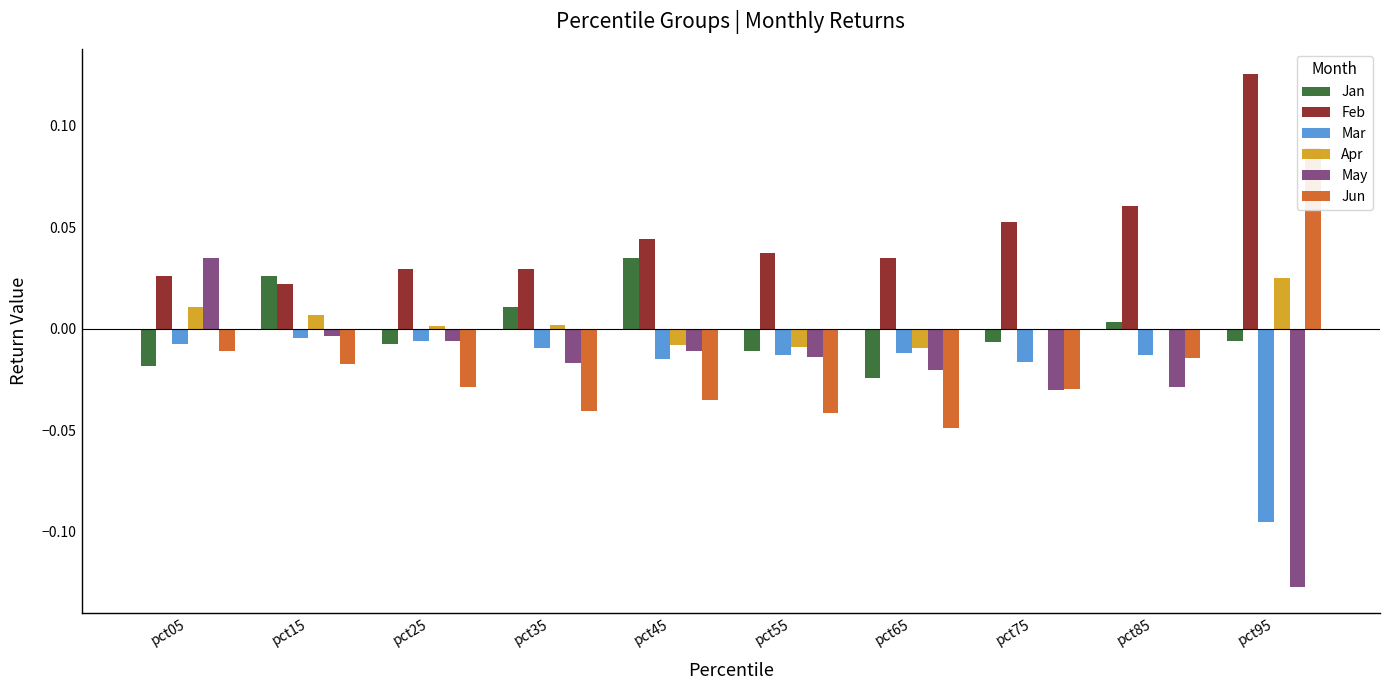

Which series has the widest spread of values?

May